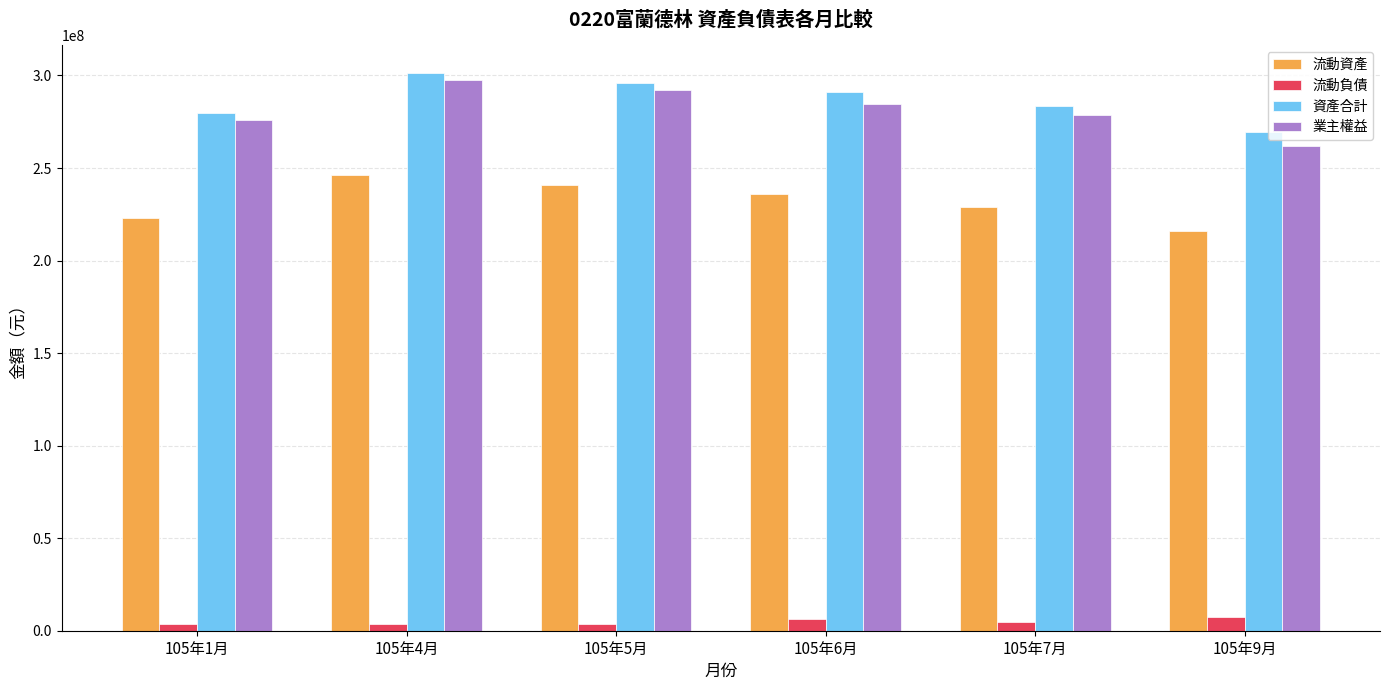

At how many categories does at least one series exceed 188367081?

6